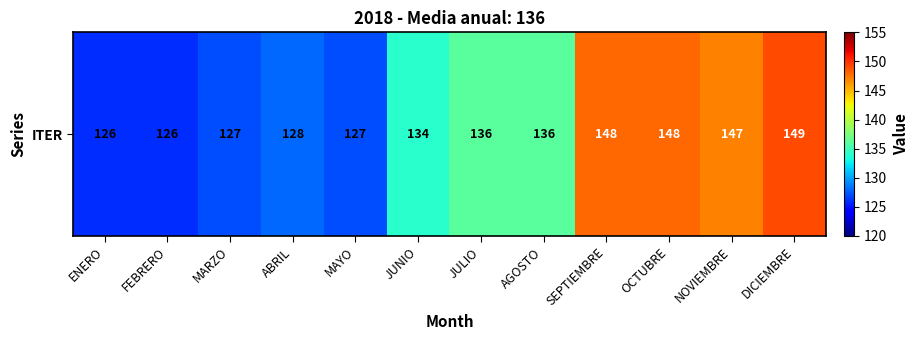

List the labels in order of value, largest first.

DICIEMBRE, SEPTIEMBRE, OCTUBRE, NOVIEMBRE, JULIO, AGOSTO, JUNIO, ABRIL, MARZO, MAYO, ENERO, FEBRERO